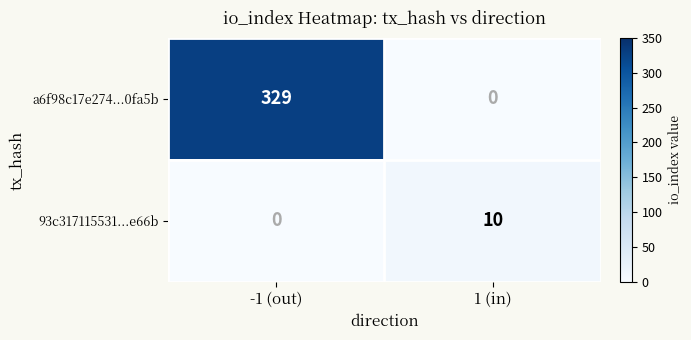

How many positive values does the a6f98c17e274...0fa5b series have?

1